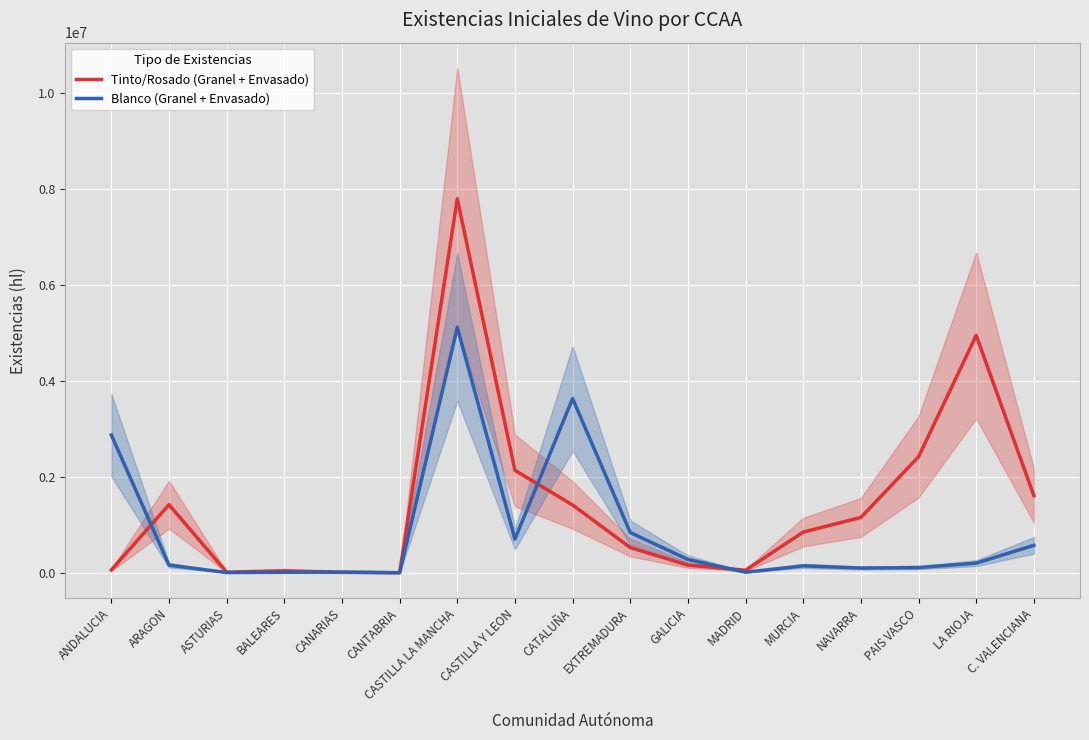

What are all the series names shown in the legend?

Tinto/Rosado (Granel + Envasado), Blanco (Granel + Envasado)